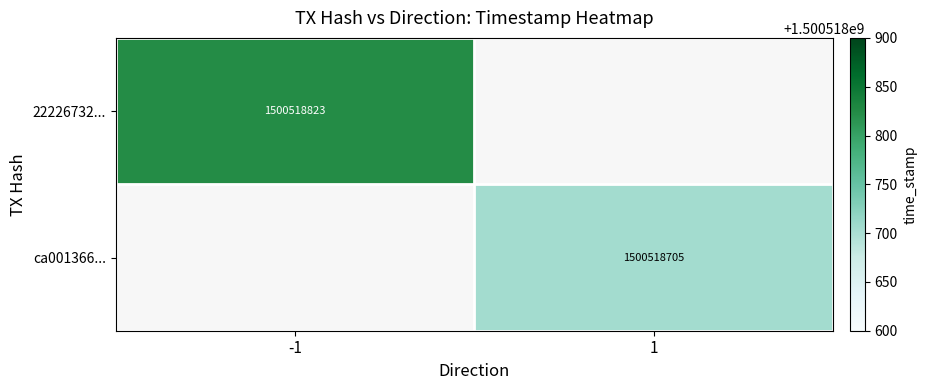

Between time_stamp and direction, which is larger?

time_stamp